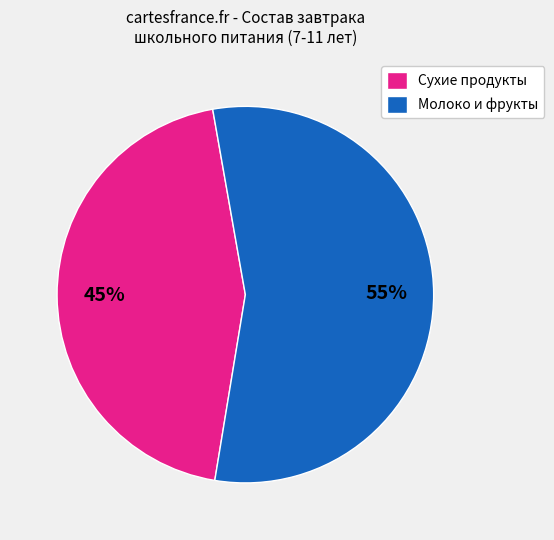

Is it true that Сухие продукты is 32% of the pie?

False